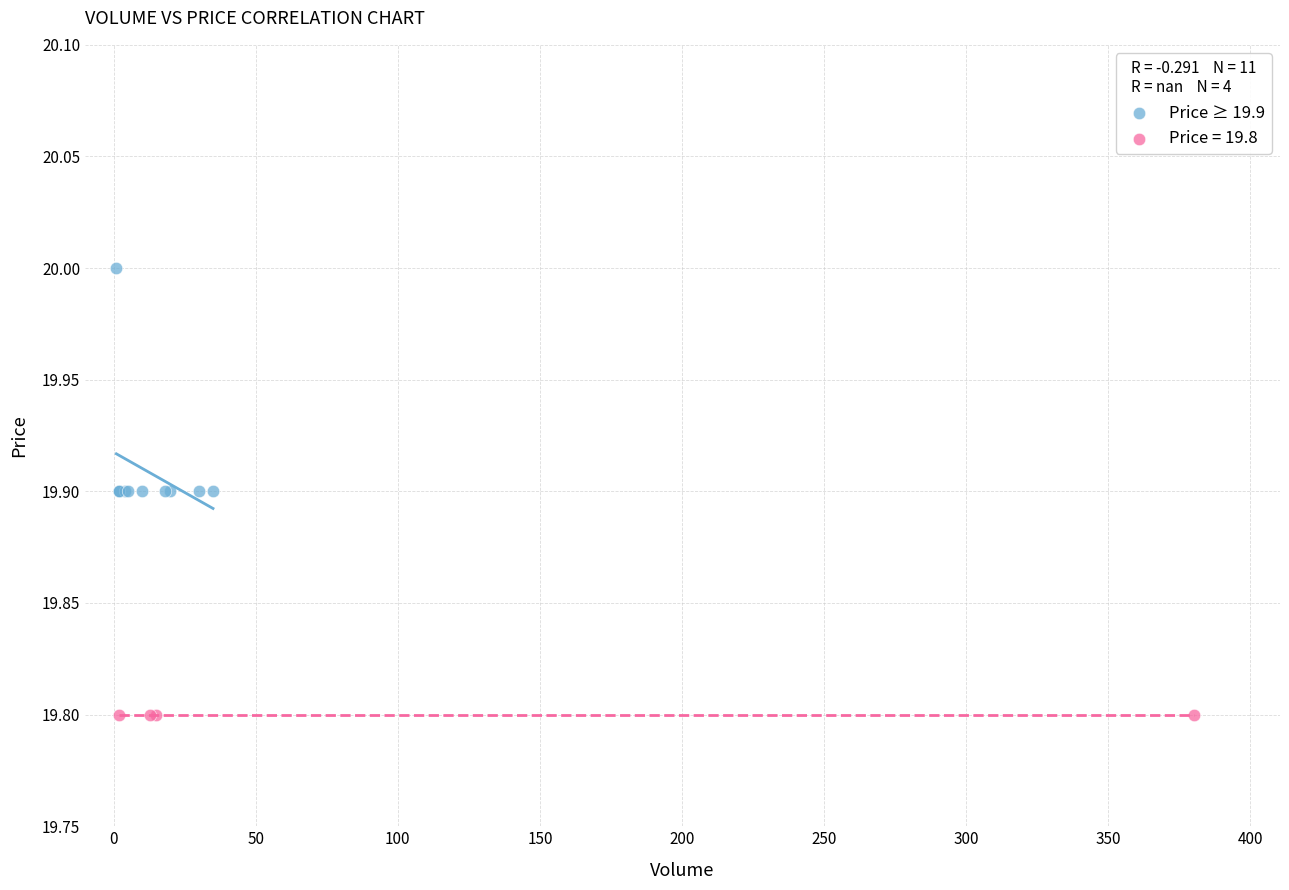

Which series reaches the minimum Y coordinate?

Price = 19.8